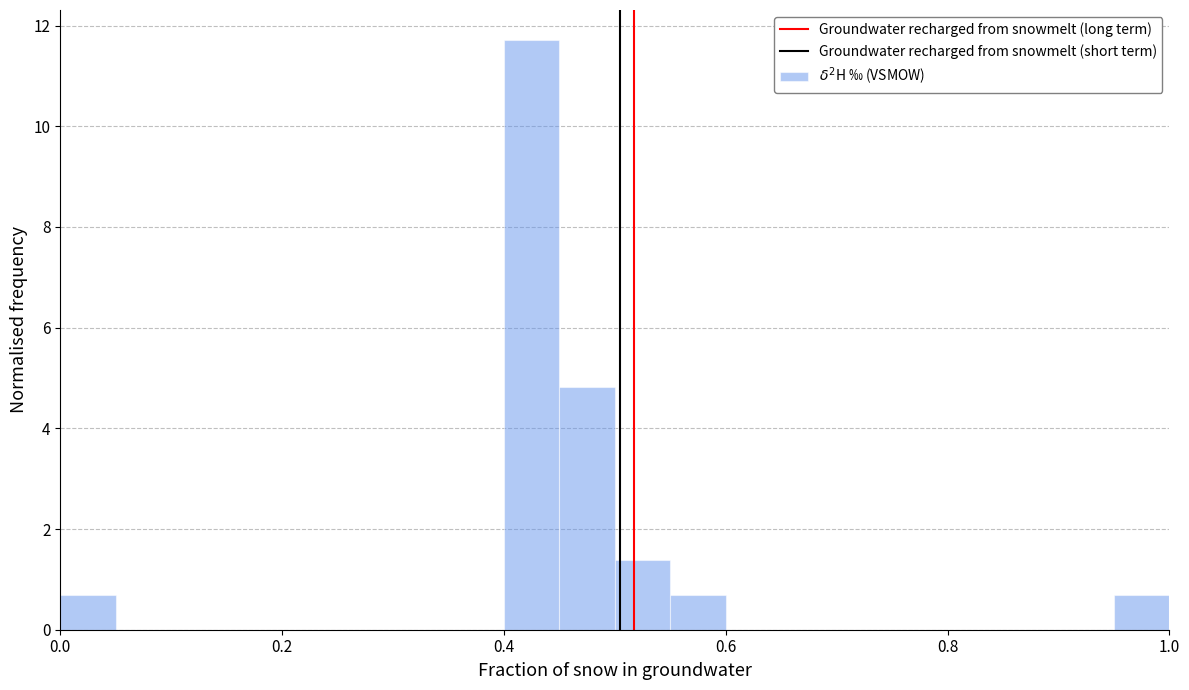

Around what value on the x-axis is the tallest bar? Give the approximate position of its centre, as read against the axis.

0.42